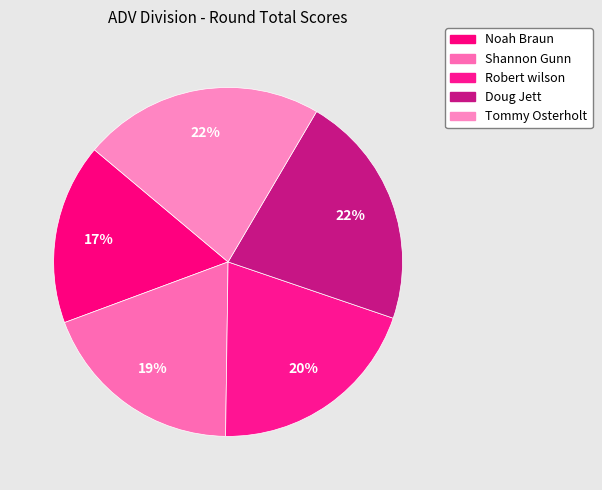

How many segments does this pie chart have?

5